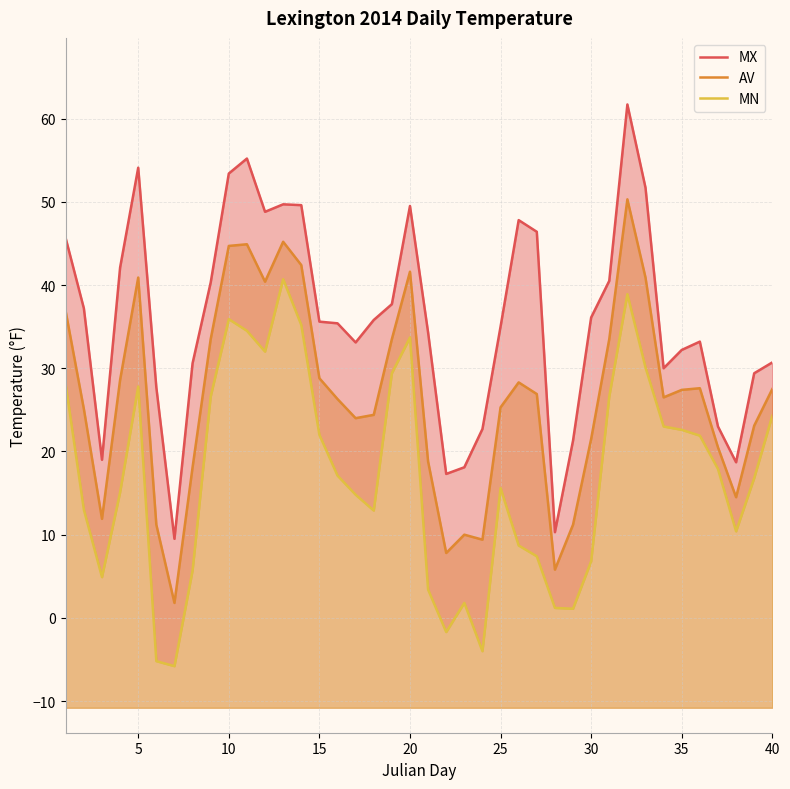

Rank the series by their average value, from lowest to highest.

MN, AV, MX